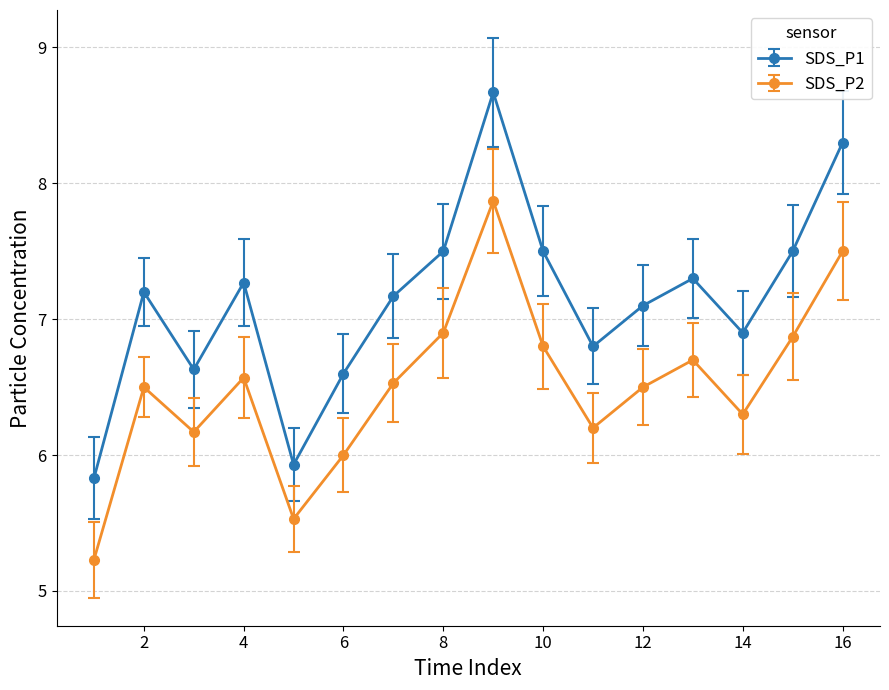

List the series in order of their peak value, highest first.

SDS_P1, SDS_P2